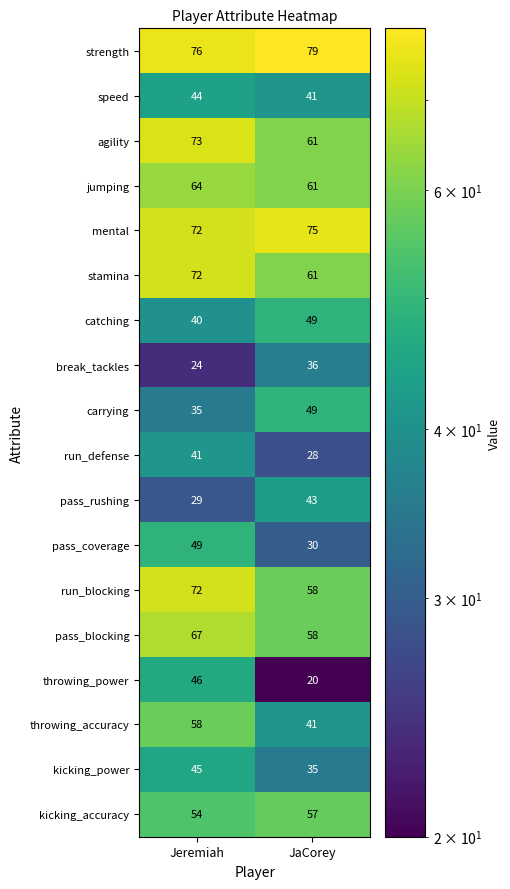

What is the greatest value displayed?

79